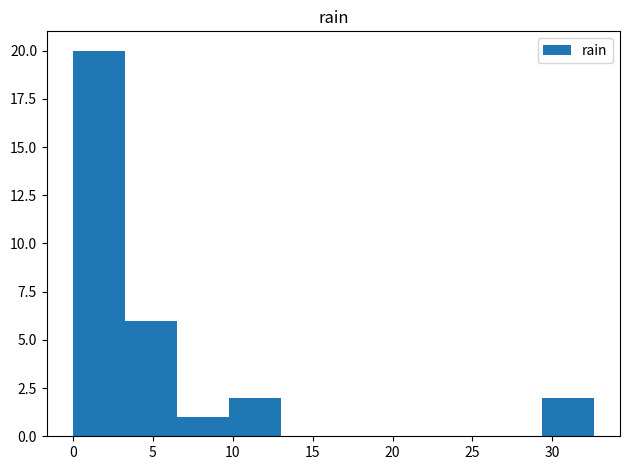

What is the height of the bar covering 29.5 to 32.5 on the x-axis? Neither the bar edges nor the heights are printed on the chart, so give them approximately, as read against the axes.

2